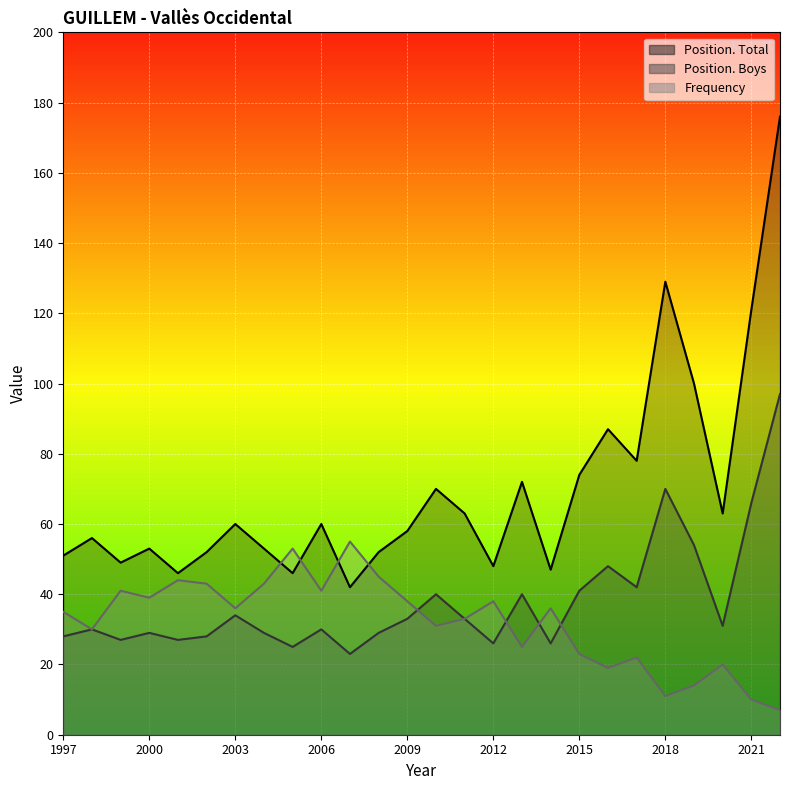

How many lines are shown in the chart?

3